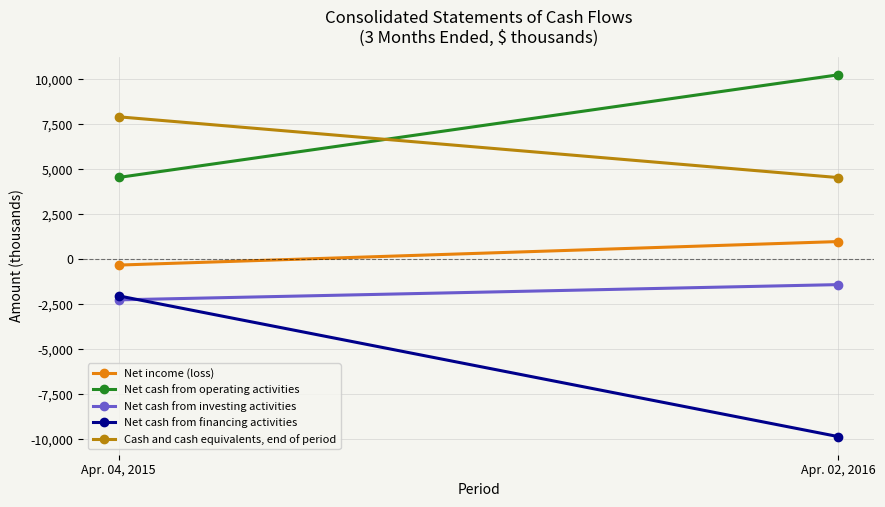

What is the label of the 1st point from the right?

Apr. 02, 2016